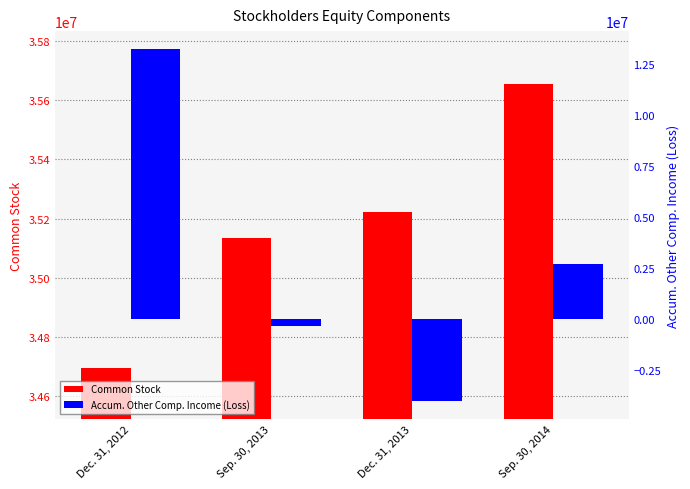

Are the bars horizontal?

No